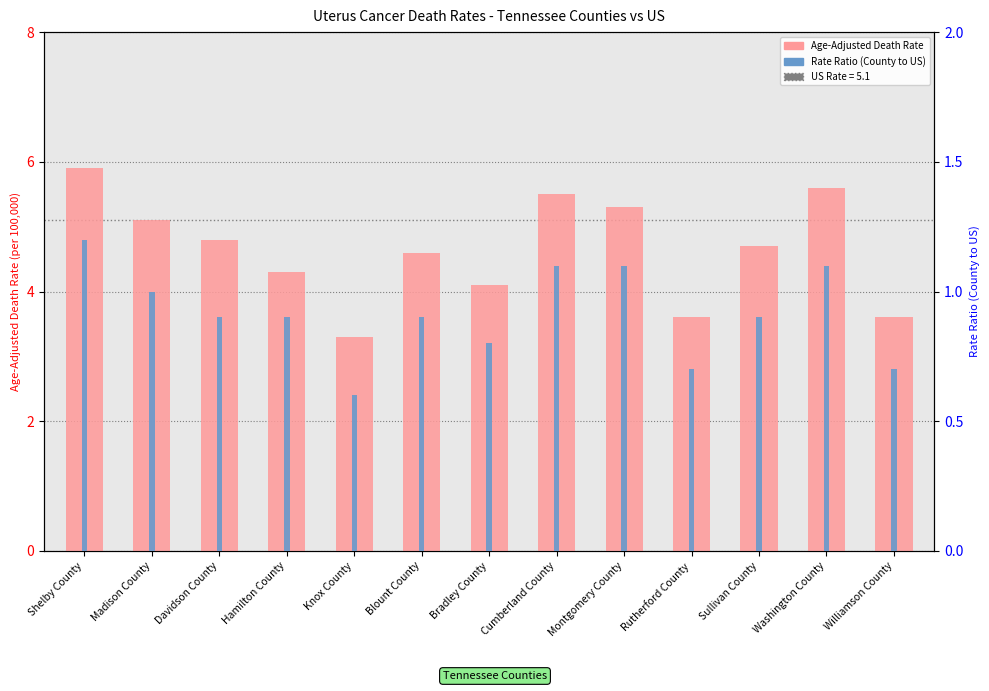

Reading left to right, transcribe all the data shown in this chart.

Age-Adjusted Death Rate: Shelby County=5.9	Madison County=5.1	Davidson County=4.8	Hamilton County=4.3	Knox County=3.3	Blount County=4.6	Bradley County=4.1	Cumberland County=5.5	Montgomery County=5.3	Rutherford County=3.6	Sullivan County=4.7	Washington County=5.6	Williamson County=3.6
Rate Ratio (County to US): Shelby County=1.2	Madison County=1.0	Davidson County=0.9	Hamilton County=0.9	Knox County=0.6	Blount County=0.9	Bradley County=0.8	Cumberland County=1.1	Montgomery County=1.1	Rutherford County=0.7	Sullivan County=0.9	Washington County=1.1	Williamson County=0.7